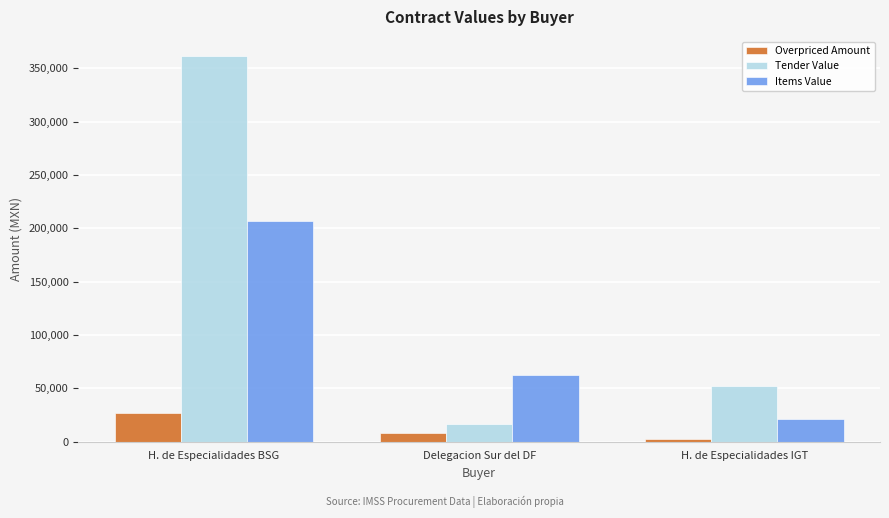

At which category is the sum across all series the highest?

H. de Especialidades BSG